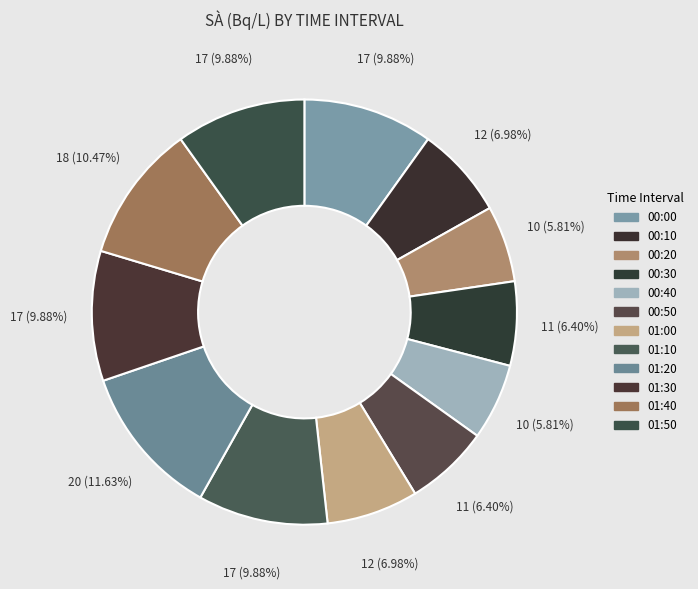

To the nearest percent, what is the combined percentage of 01:30 and 01:40?

20%